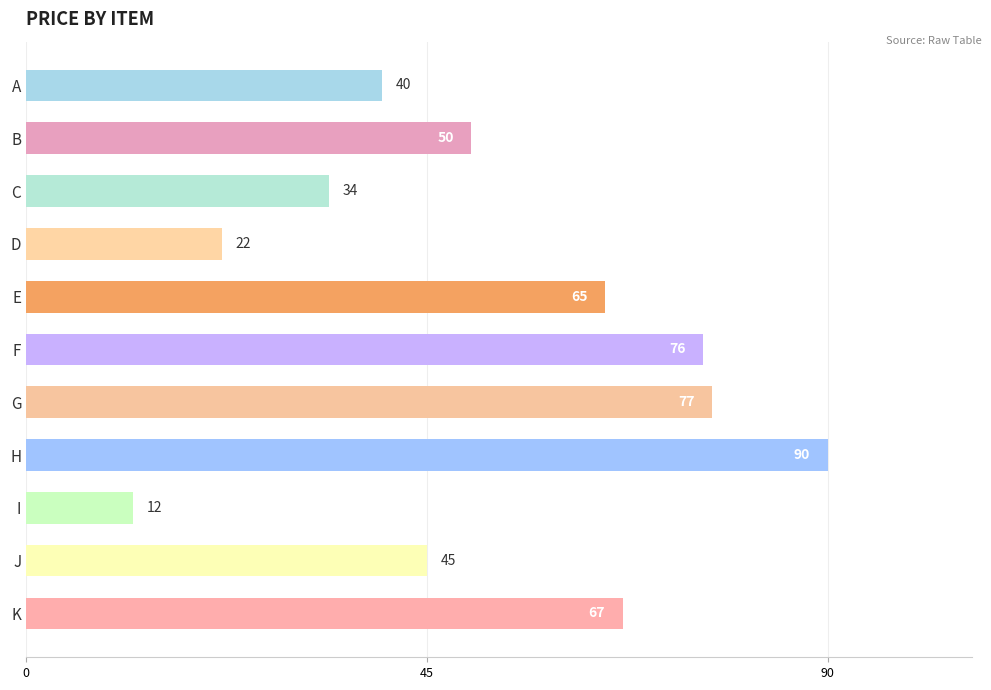

Which has a higher value, G or D?

G